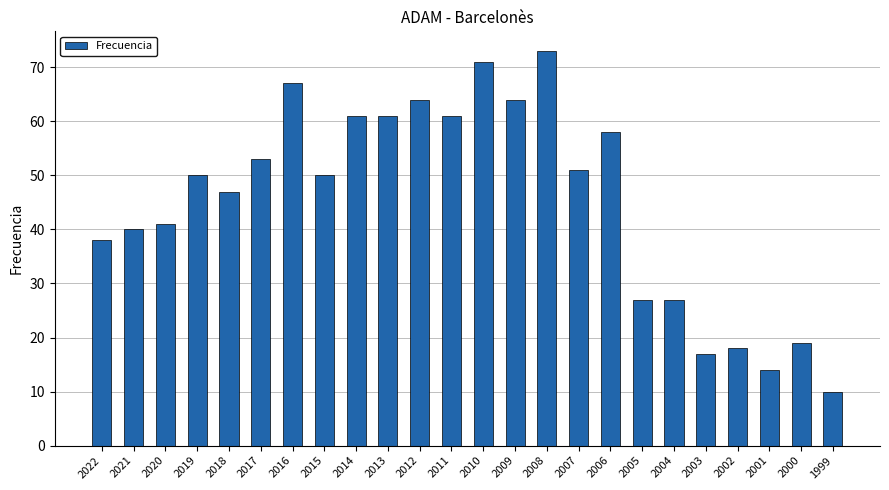

What is the average value?

45